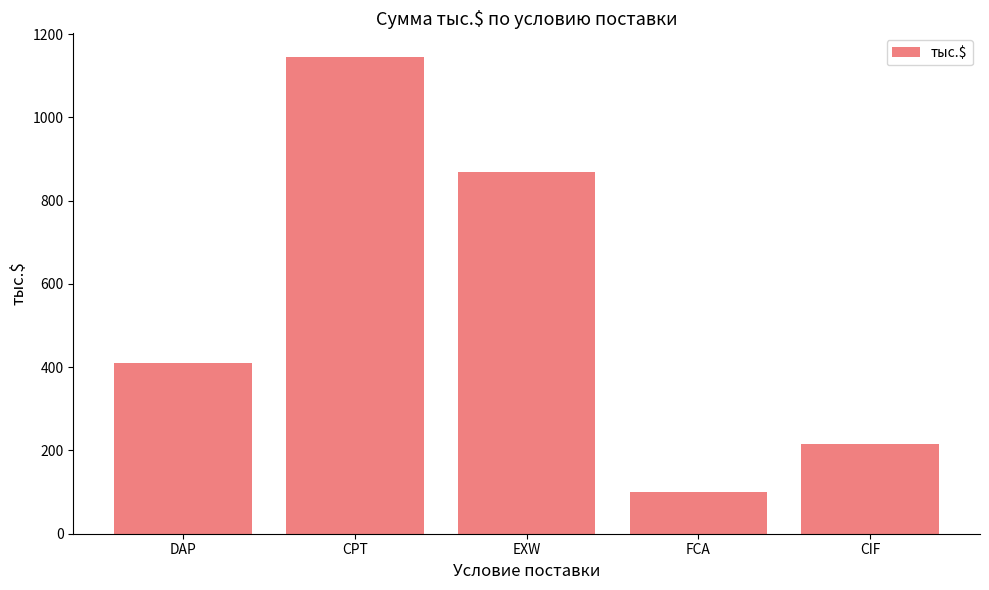

Reading left to right, transcribe all the data shown in this chart.

DAP=409.1	CPT=1144.4	EXW=869.7	FCA=100.7	CIF=214.5